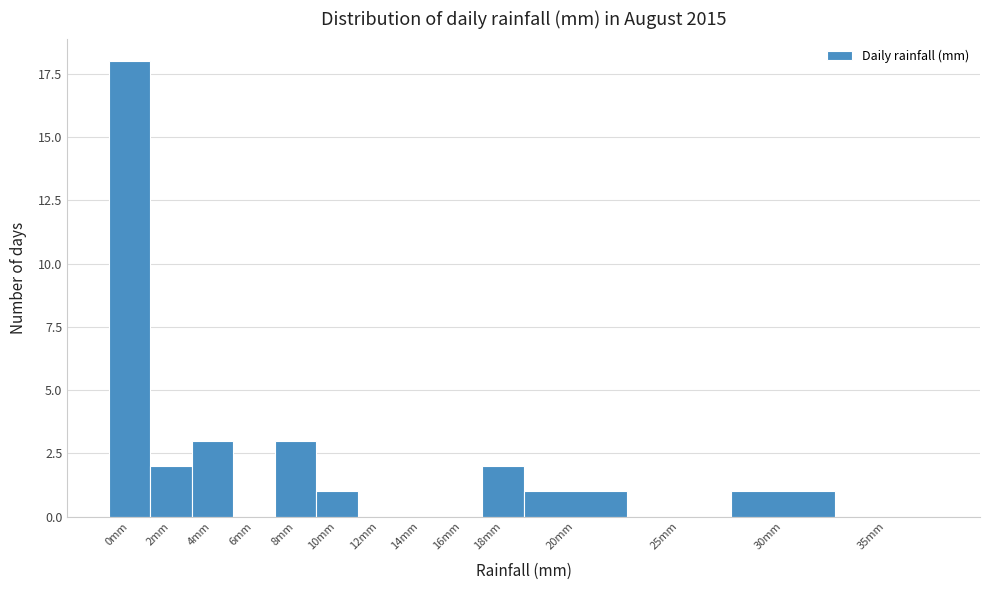

Reading right to left, what are all the values shown in this chart?

35mm=0	30mm=1	25mm=0	20mm=1	18mm=2	16mm=0	14mm=0	12mm=0	10mm=1	8mm=3	6mm=0	4mm=3	2mm=2	0mm=18